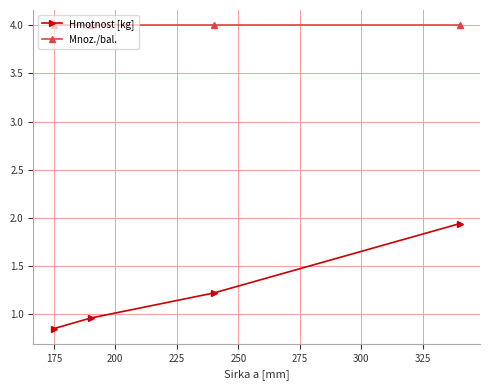

True or false: Mnoz./bal. has more than 2 interior local peaks.

False